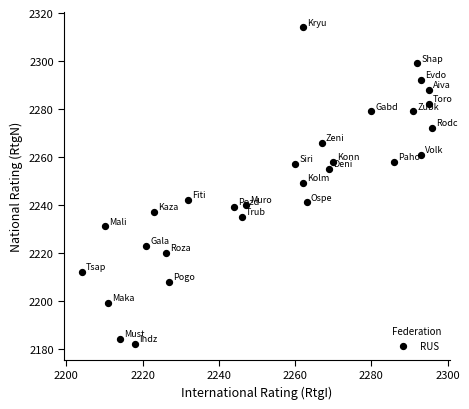

What is the range of X values (max minus min)?

92